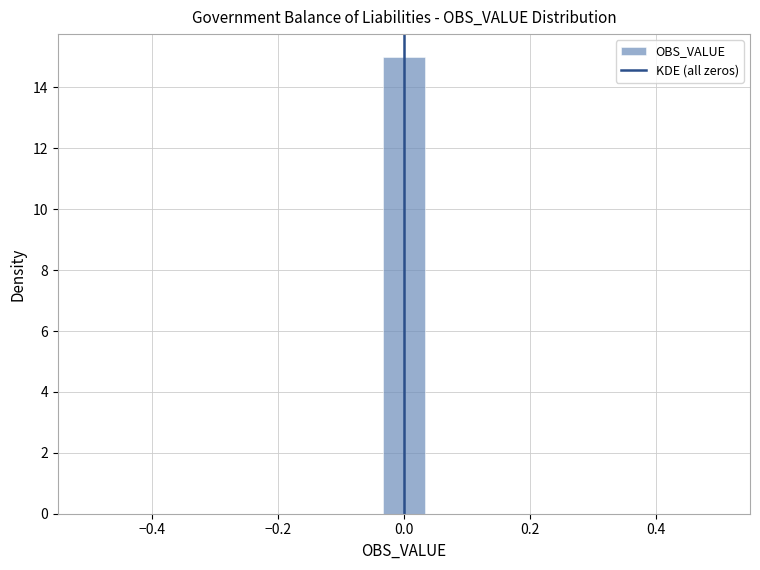

Read against the x-axis, roughly where is the centre of the tallest bar?

0.00